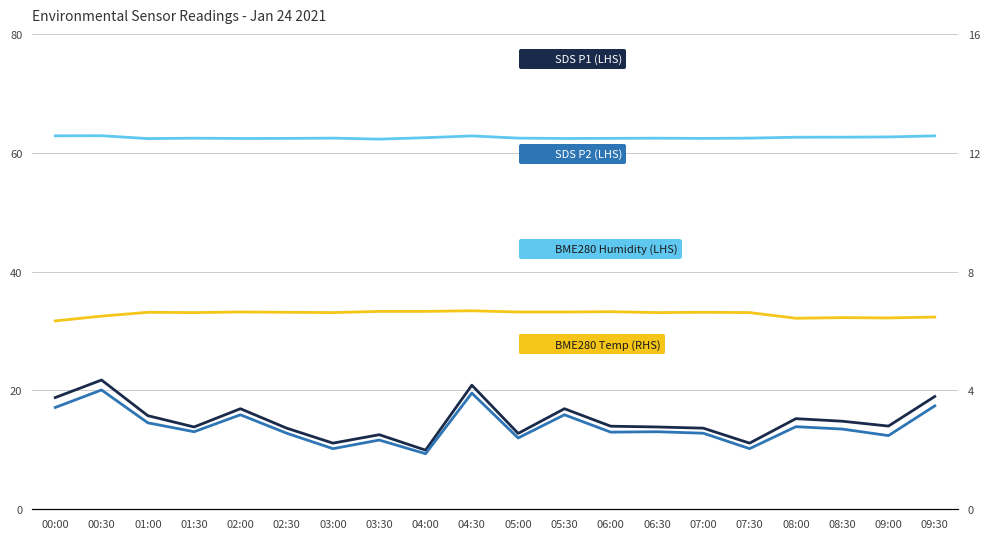

How many BME280 Humidity (LHS) values are between 62 and 63?

20